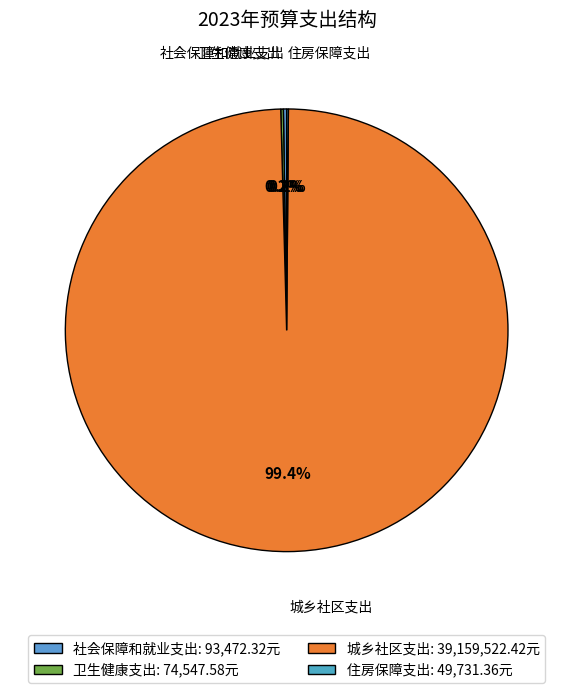

Does any single category account for the majority?

Yes